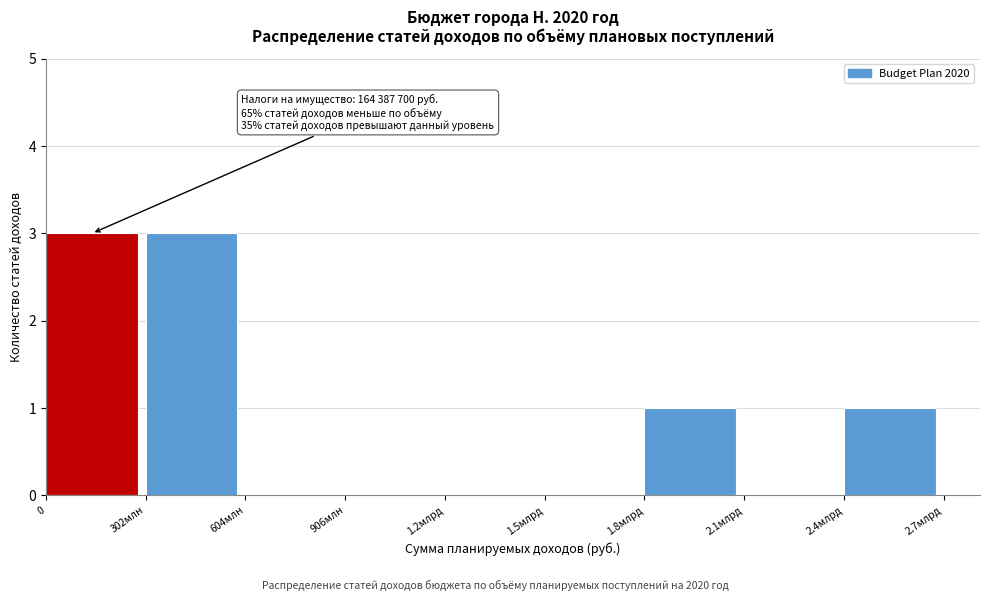

Reading right to left, extract all data points from this chart.

2.4млрд=1	2.1млрд=0	1.8млрд=1	1.5млрд=0	1.2млрд=0	906млн=0	604млн=0	302млн=3	0=3